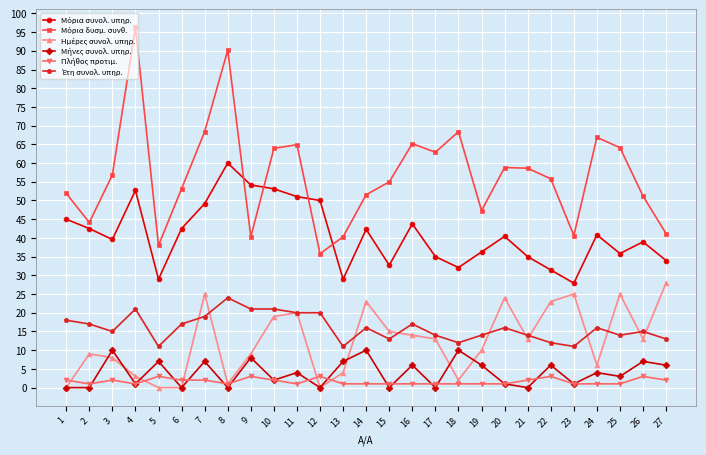

True or false: Μήνες συνολ. υπηρ. has a value of 8.0 at 9.

True